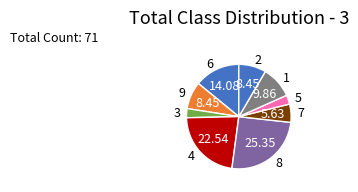

How many segments does this pie chart have?

9